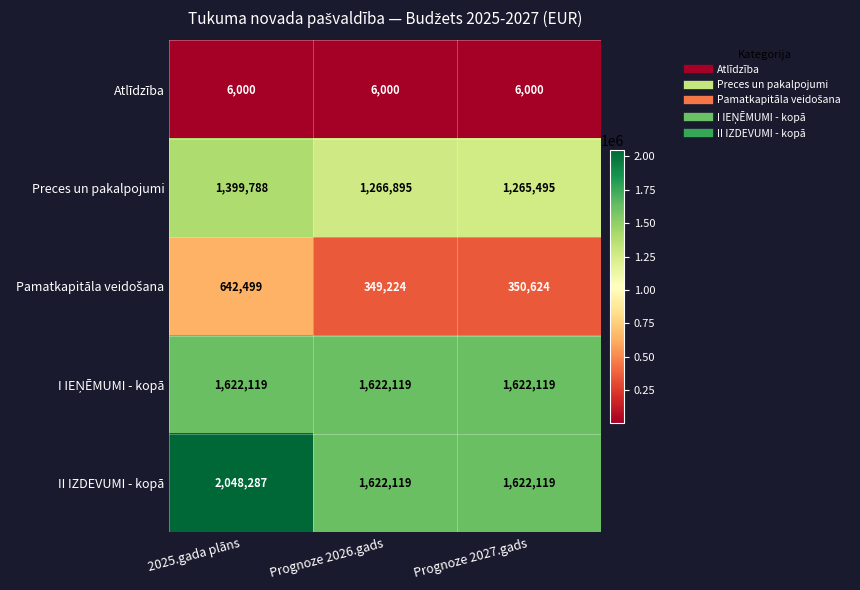

Is it true that Preces un pakalpojumi equals 2009477 at Prognoze 2027.gads?

False